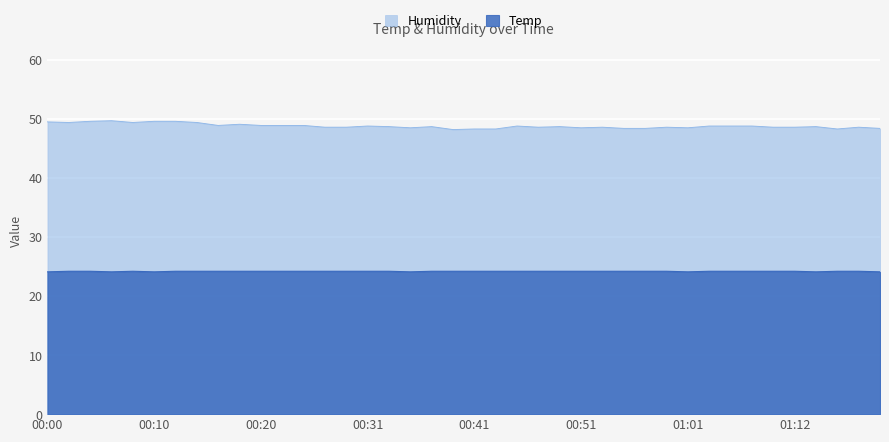

Count the number of data series in this chart.

2